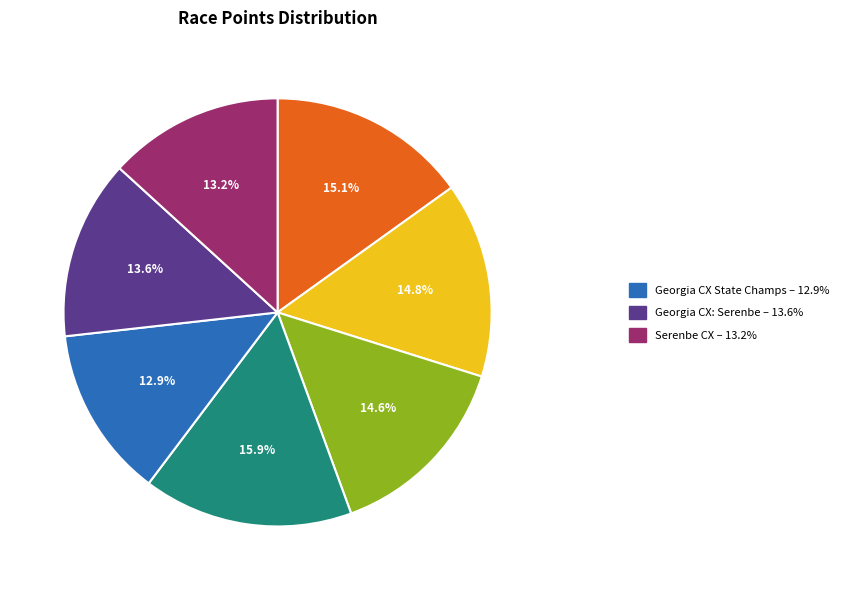

Is there a majority slice in this chart?

No